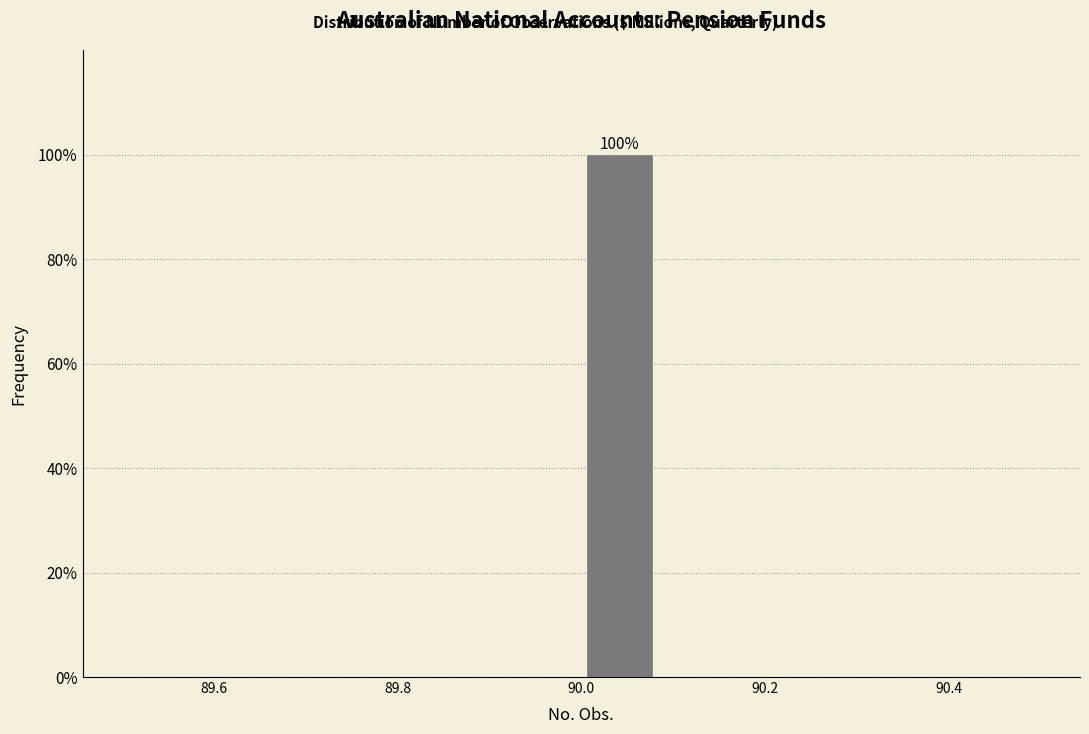

Which range on the x-axis has the tallest bar?

90.00 to 90.08